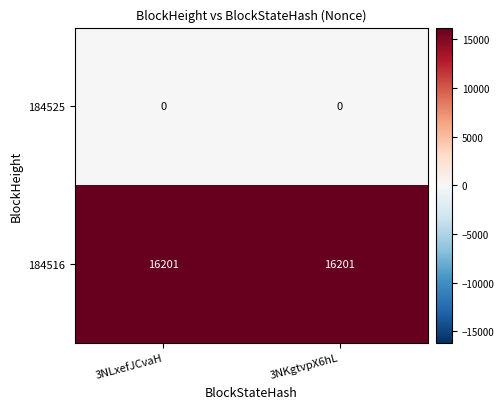

The value of 184516 at 3NLxefJCvaH is 16201. True or false?

True